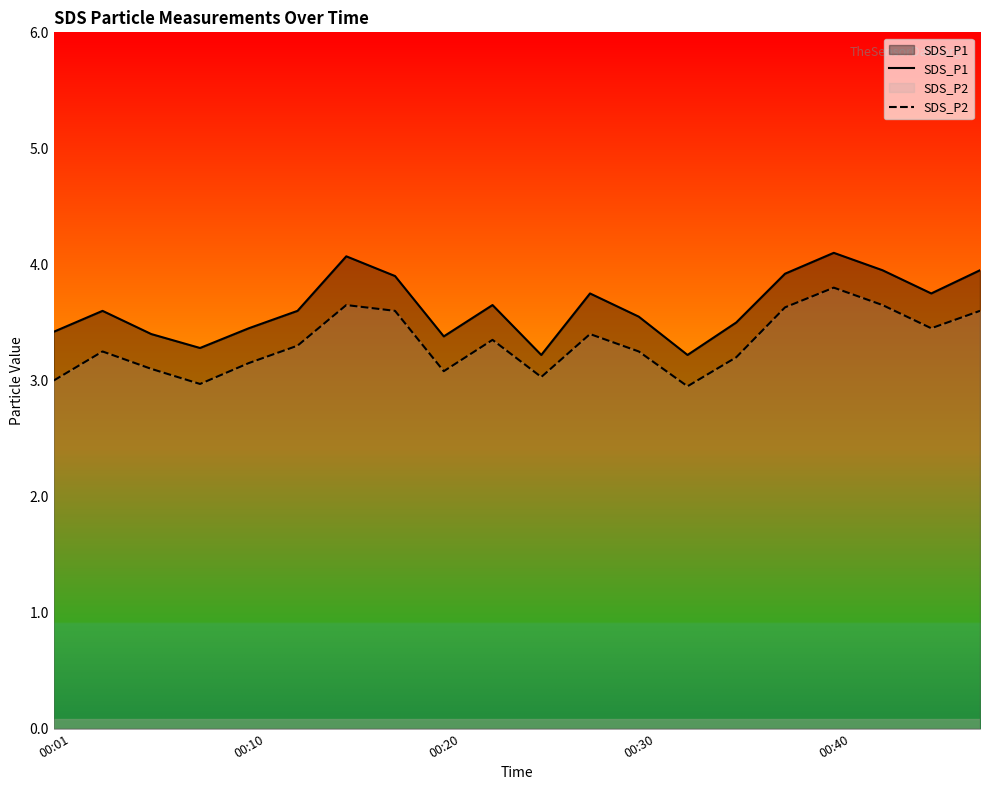

Which series changed the most between 13 and 14?

SDS_P1